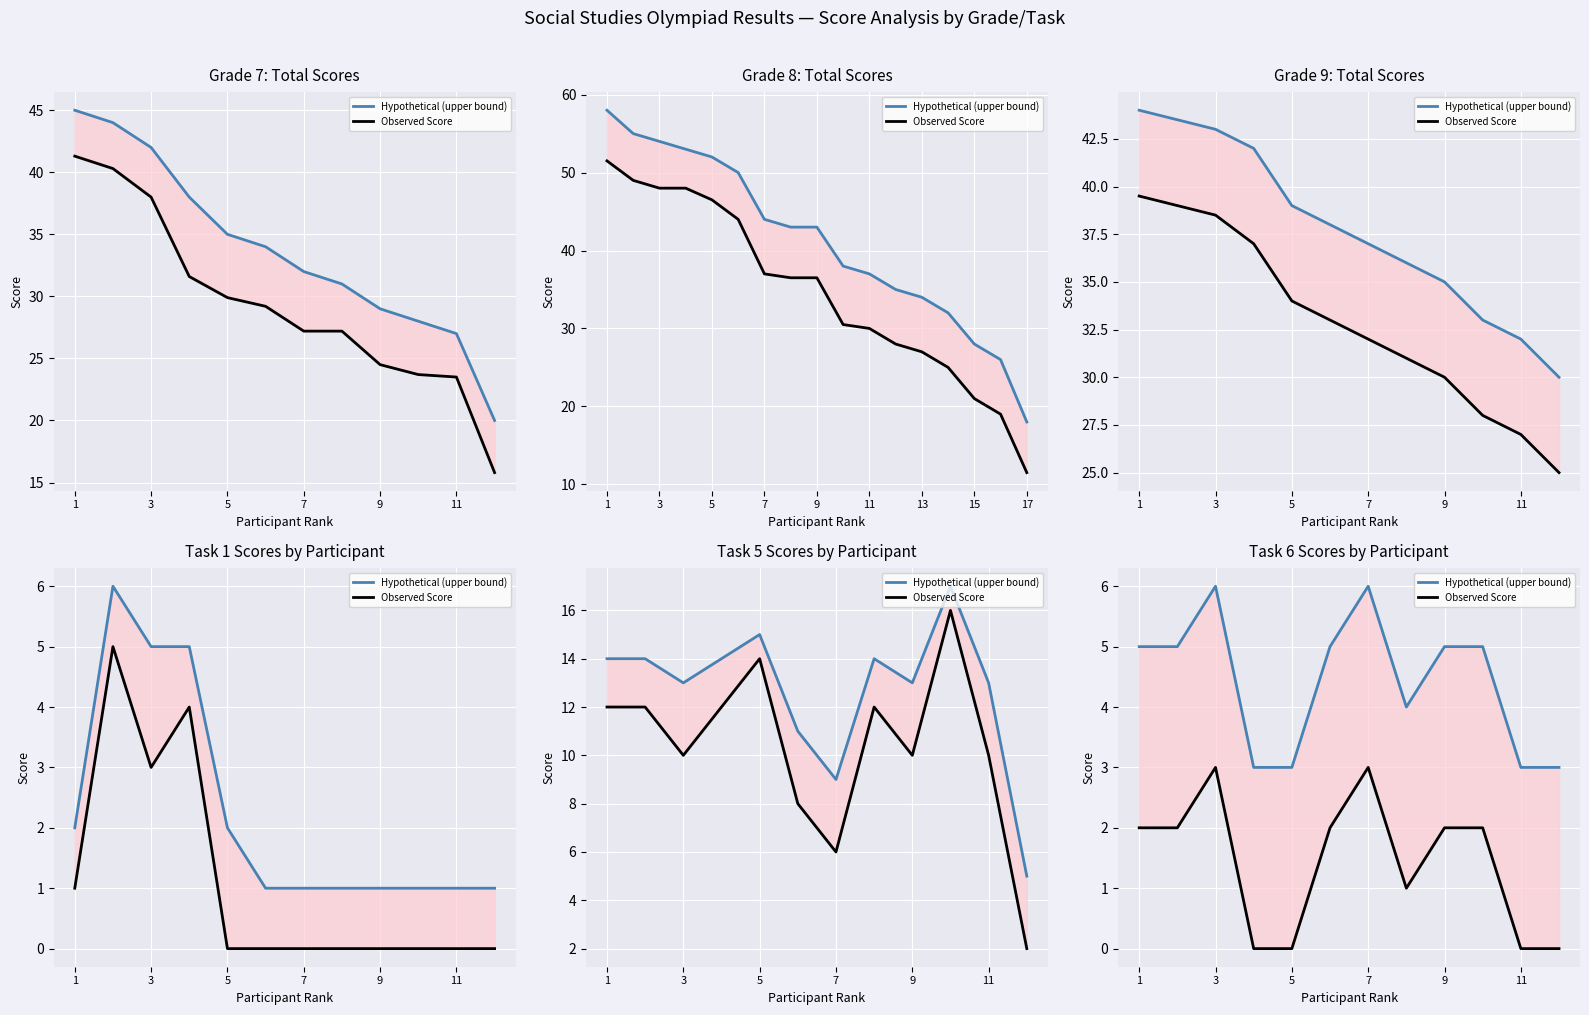

In Observed Score, how many points are lower than both neighbors (excluding endpoints)?

1